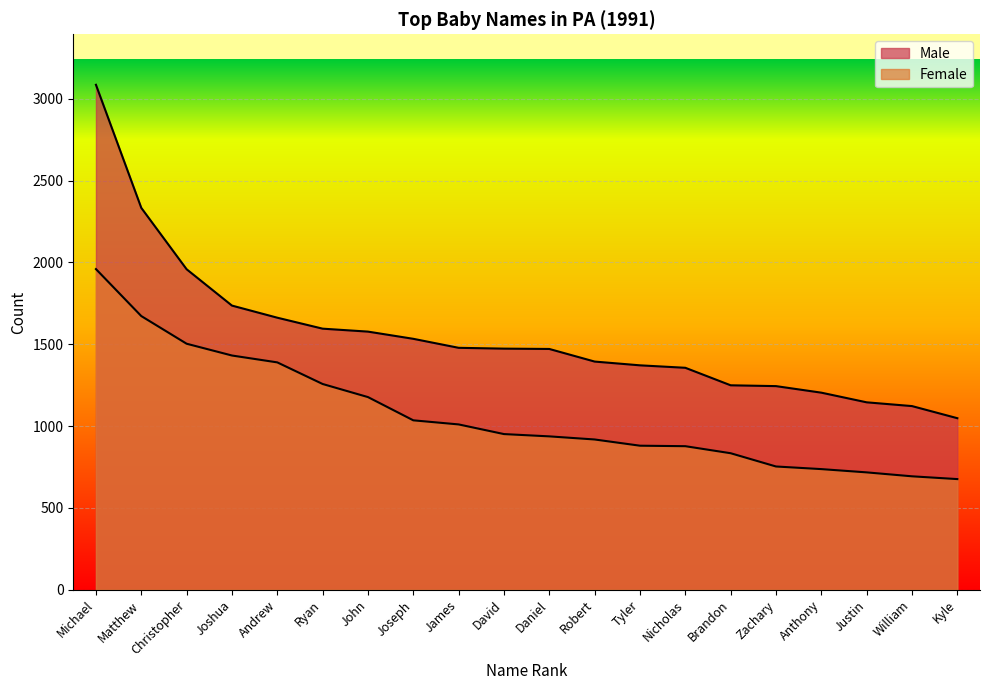

Is the value of Male at John greater than the value of Female at Matthew?

No